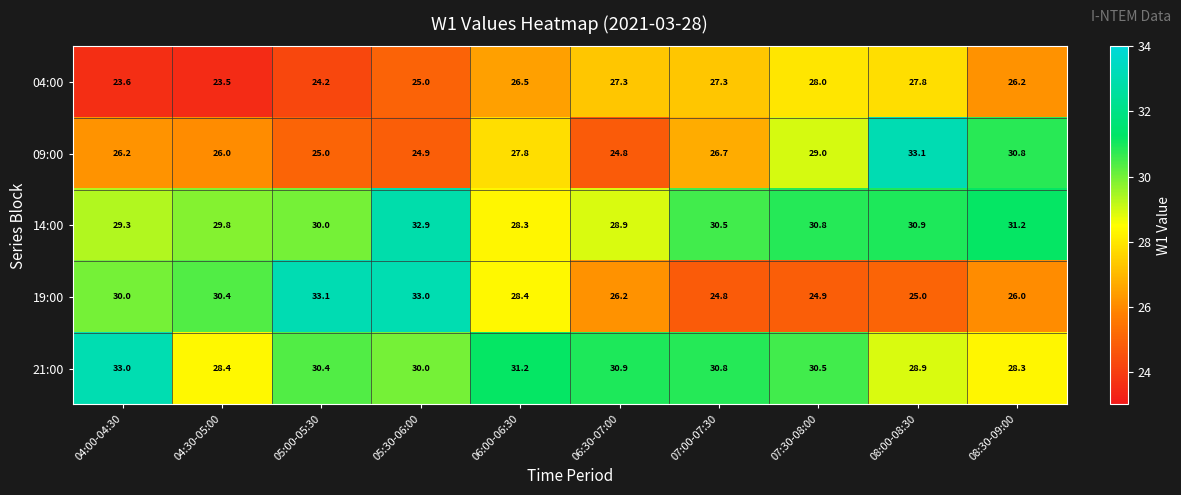

At which label is 14:00 closest to 30?

05:00-05:30